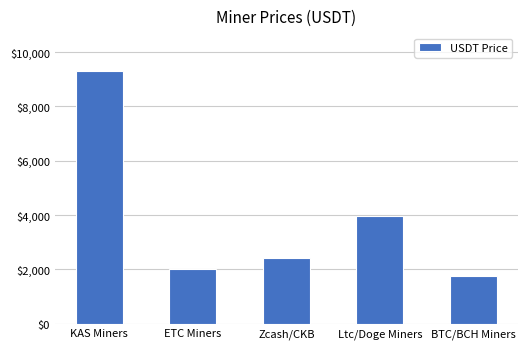

The chart shows a value of 6004.4 at KAS Miners. True or false?

False